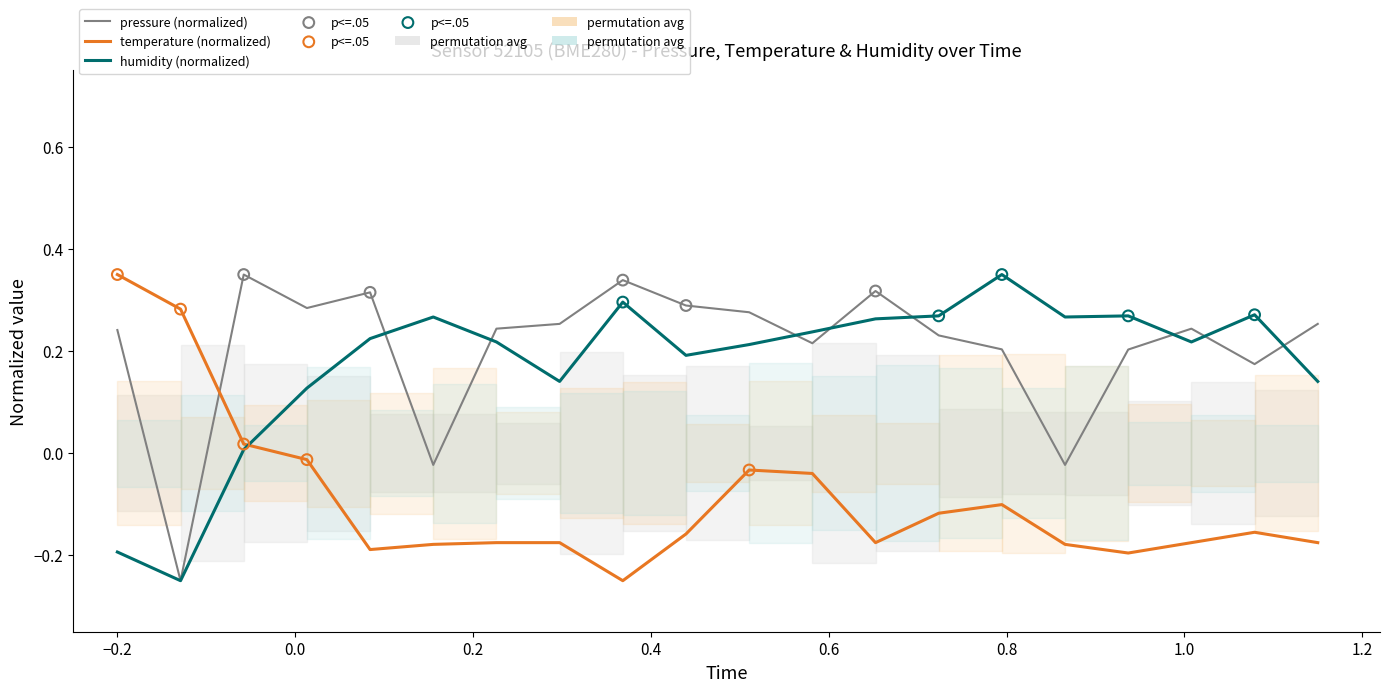

Which series has the largest Y range (max minus min)?

pressure